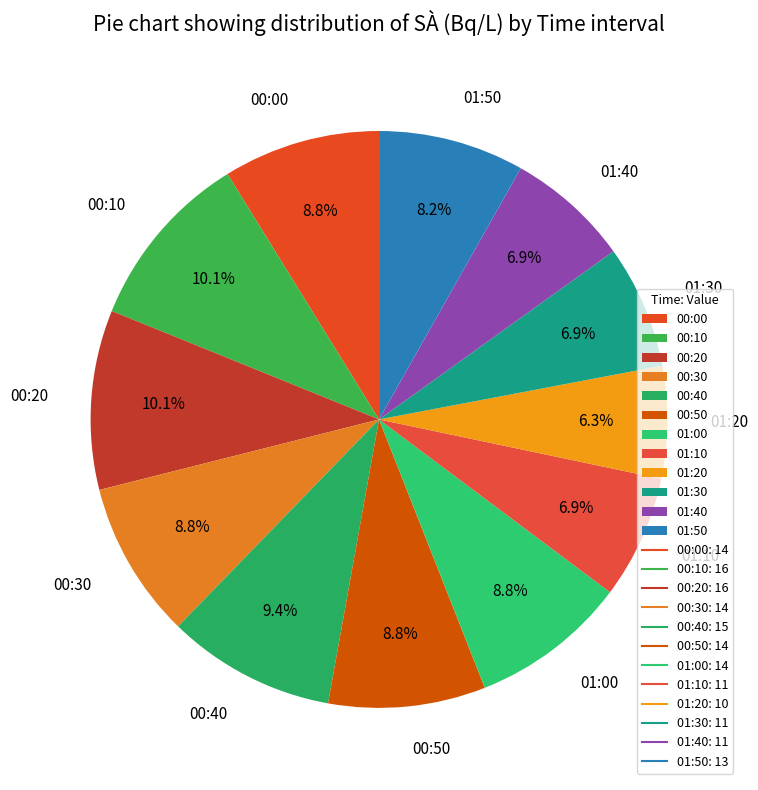

How many segments does this pie chart have?

12